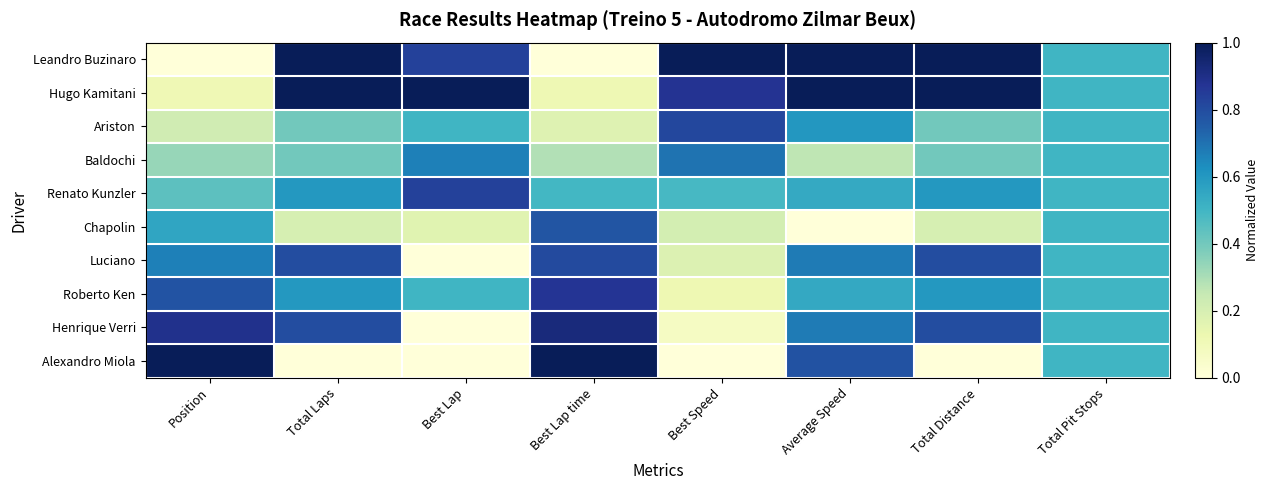

Reading left to right, list all the values displayed in this chart.

Leandro Buzinaro: Position=0.0	Total Laps=1.0	Best Lap=0.8	Best Lap time=0.0	Best Speed=1.0	Average Speed=1.0	Total Distance=1.0	Total Pit Stops=0.5
Hugo Kamitani: Position=0.1	Total Laps=1.0	Best Lap=1.0	Best Lap time=0.1	Best Speed=0.9	Average Speed=1.0	Total Distance=1.0	Total Pit Stops=0.5
Ariston: Position=0.2	Total Laps=0.4	Best Lap=0.5	Best Lap time=0.2	Best Speed=0.8	Average Speed=0.6	Total Distance=0.4	Total Pit Stops=0.5
Baldochi: Position=0.3	Total Laps=0.4	Best Lap=0.7	Best Lap time=0.3	Best Speed=0.7	Average Speed=0.3	Total Distance=0.4	Total Pit Stops=0.5
Renato Kunzler: Position=0.4	Total Laps=0.6	Best Lap=0.8	Best Lap time=0.5	Best Speed=0.5	Average Speed=0.5	Total Distance=0.6	Total Pit Stops=0.5
Chapolin: Position=0.6	Total Laps=0.2	Best Lap=0.2	Best Lap time=0.8	Best Speed=0.2	Average Speed=0.0	Total Distance=0.2	Total Pit Stops=0.5
Luciano: Position=0.7	Total Laps=0.8	Best Lap=0.0	Best Lap time=0.8	Best Speed=0.2	Average Speed=0.7	Total Distance=0.8	Total Pit Stops=0.5
Roberto Ken: Position=0.8	Total Laps=0.6	Best Lap=0.5	Best Lap time=0.9	Best Speed=0.1	Average Speed=0.5	Total Distance=0.6	Total Pit Stops=0.5
Henrique Verri: Position=0.9	Total Laps=0.8	Best Lap=0.0	Best Lap time=0.9	Best Speed=0.1	Average Speed=0.7	Total Distance=0.8	Total Pit Stops=0.5
Alexandro Miola: Position=1.0	Total Laps=0.0	Best Lap=0.0	Best Lap time=1.0	Best Speed=0.0	Average Speed=0.8	Total Distance=0.0	Total Pit Stops=0.5